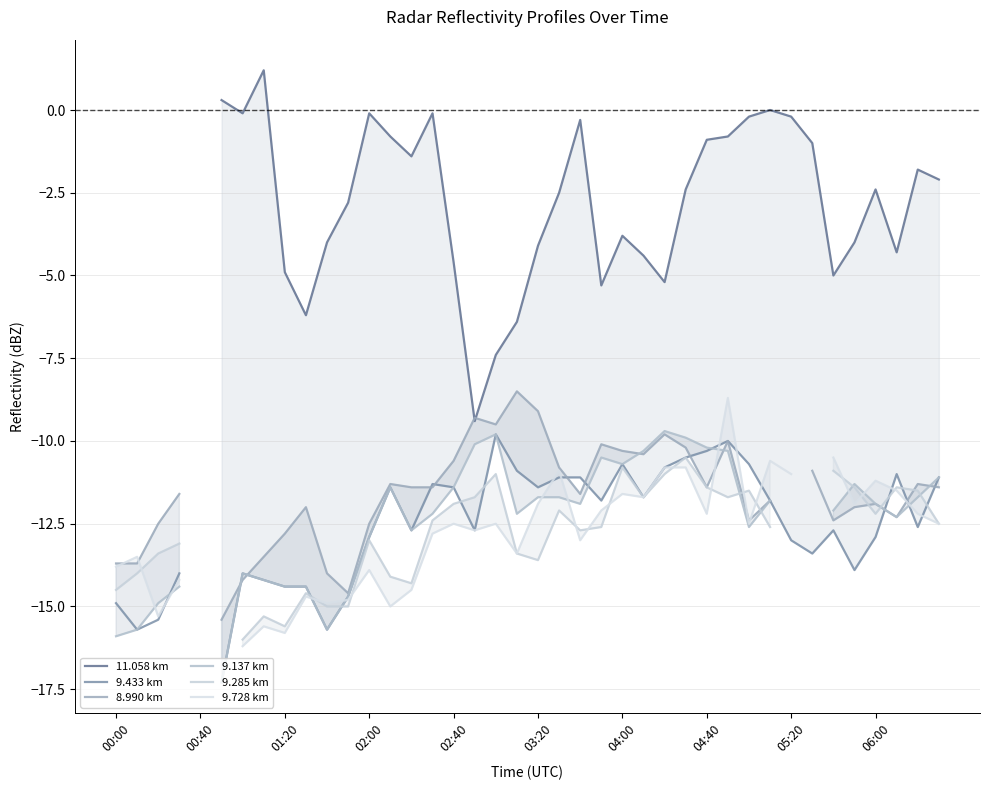

Is the value of 9.728 km at 15 greater than the value of 9.137 km at 01:20?

Yes